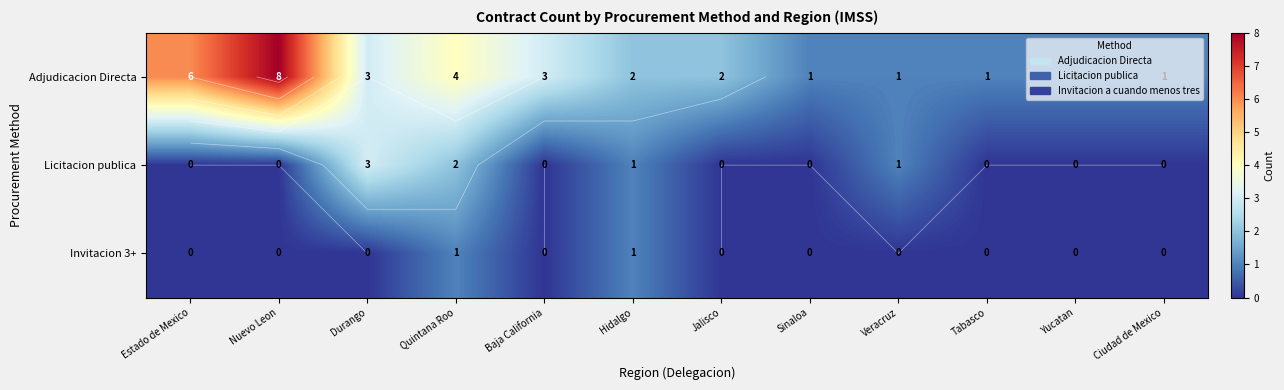

How many Licitacion publica values are between 0 and 1?

10